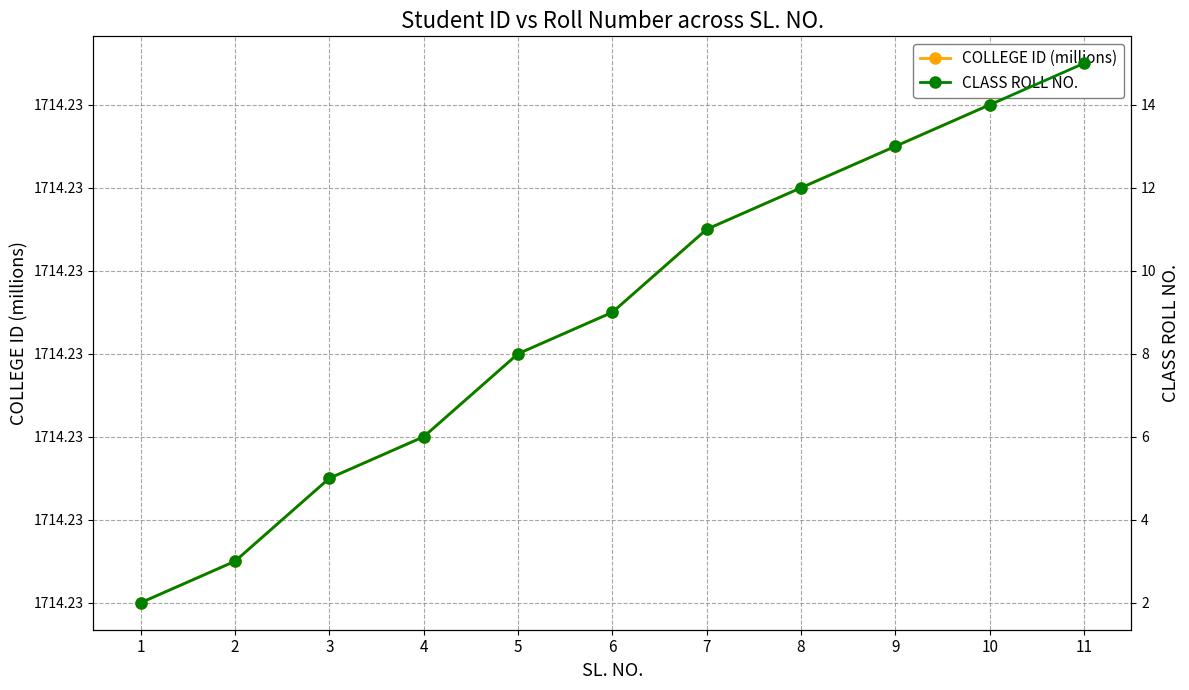

Which series has the largest total across all categories?

COLLEGE ID (millions)